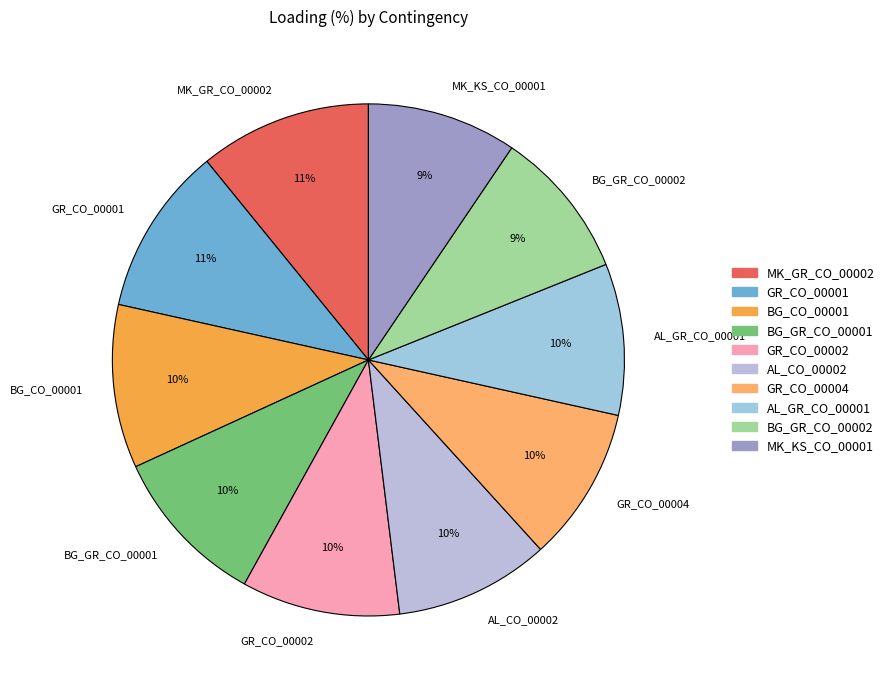

What percentage is the BG_CO_00001 slice, to the nearest percent?

10%